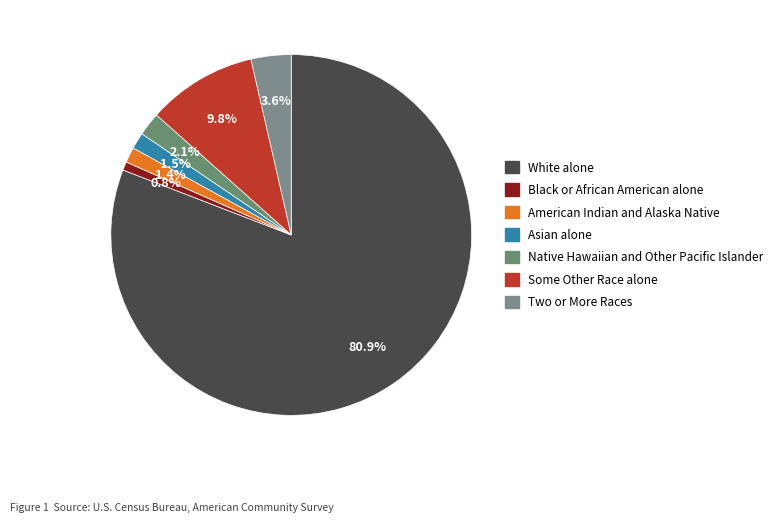

Rank the categories by value from highest to lowest.

White alone, Some Other Race alone, Two or More Races, Native Hawaiian and Other Pacific Islander, Asian alone, American Indian and Alaska Native, Black or African American alone